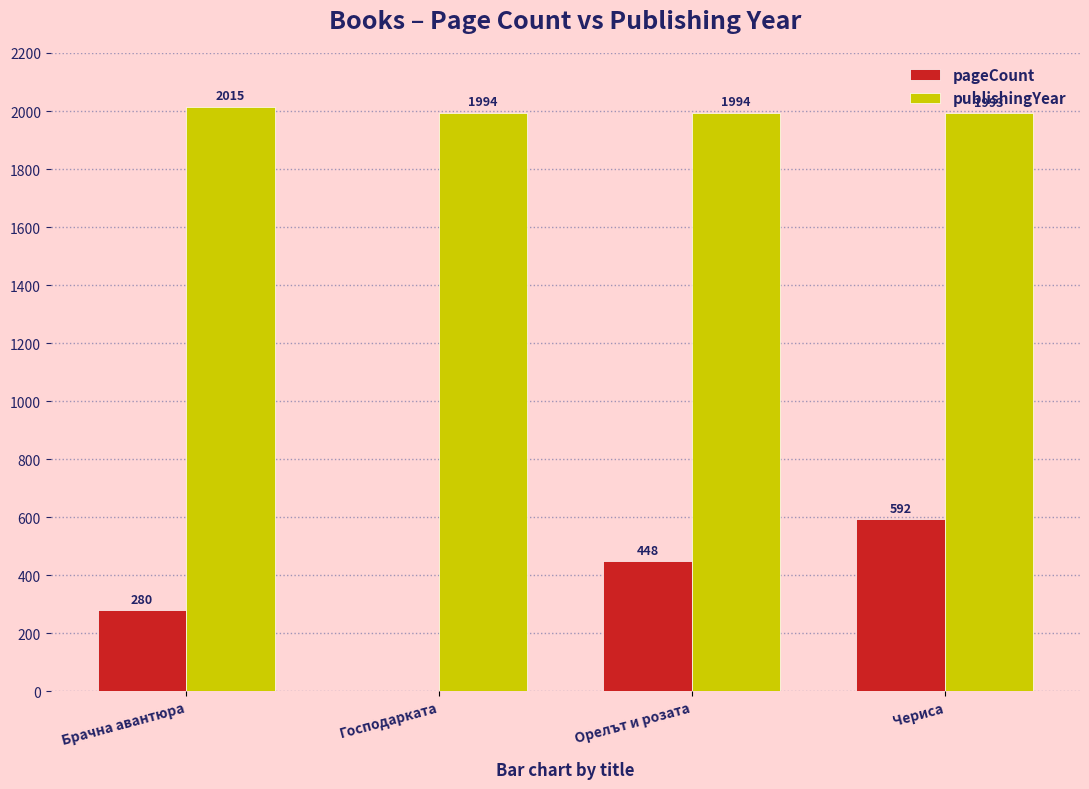

Which category has the highest value in the pageCount series?

Чериса